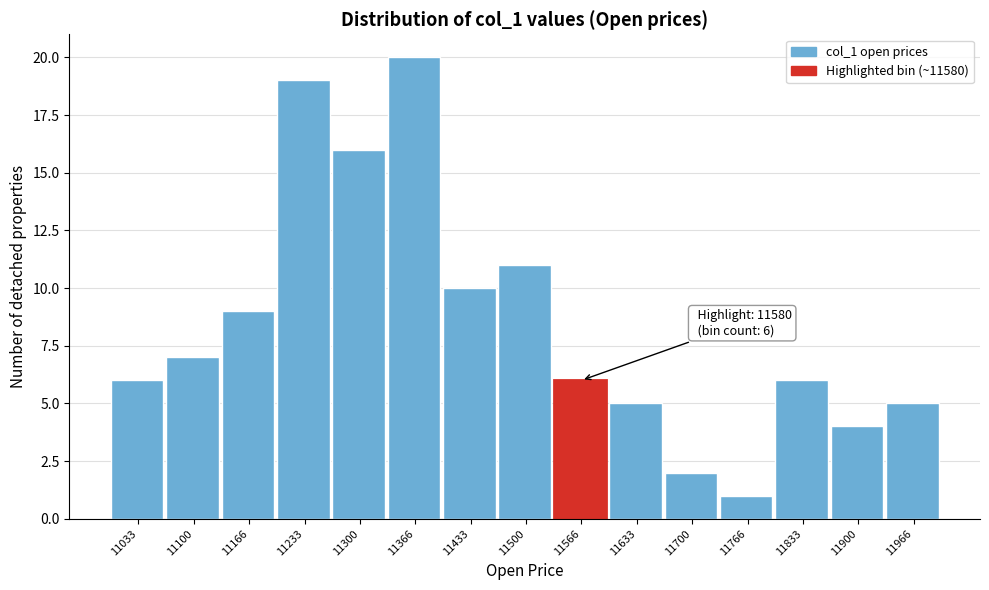

Over which range of the x-axis is the bar tallest?

11330 to 11400